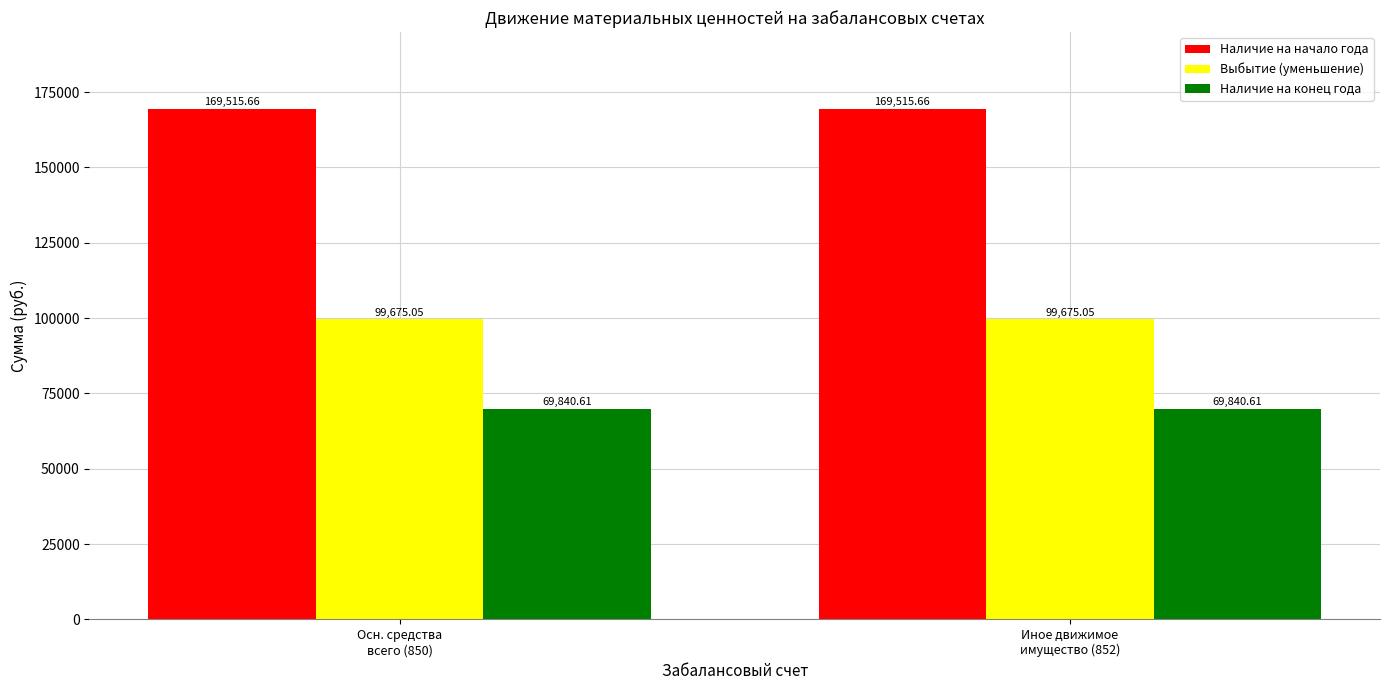

What is the sum of all Наличие на конец года values?

139681.2